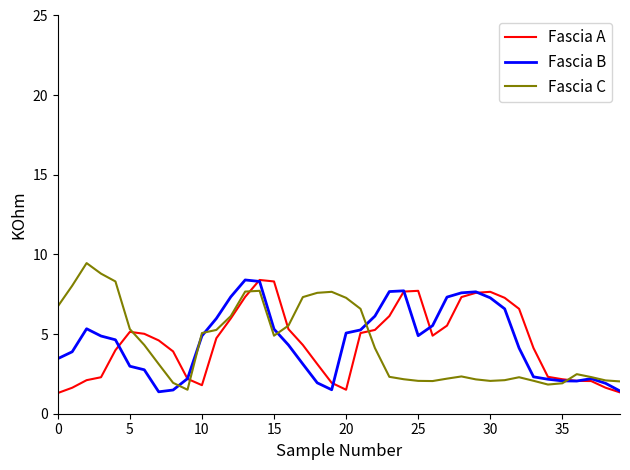

What is the maximum value for Fascia B?

8.4